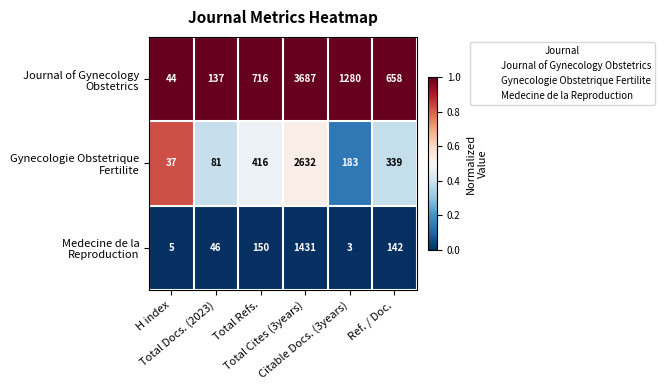

At which category does the chart reach its peak across all series?

H index